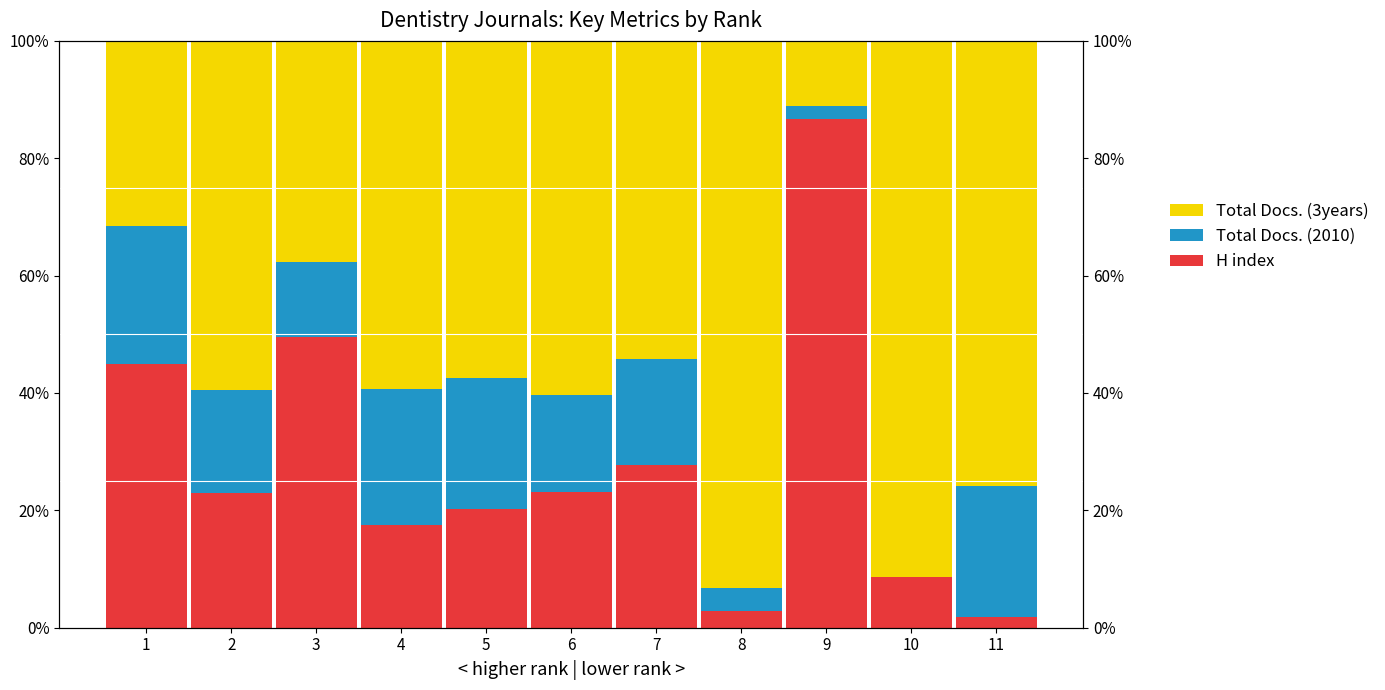

Is the value of Total Docs. (2010) at 10 greater than the value of H index at 5?

No